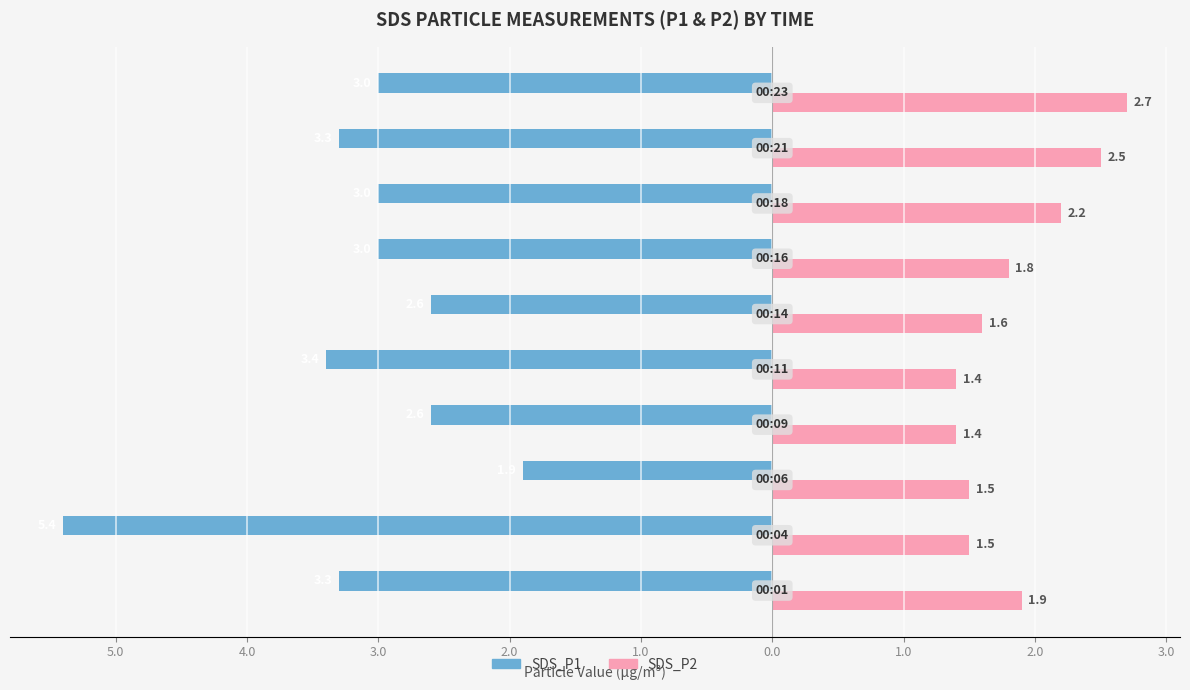

What are all the series names shown in the legend?

SDS_P1, SDS_P2